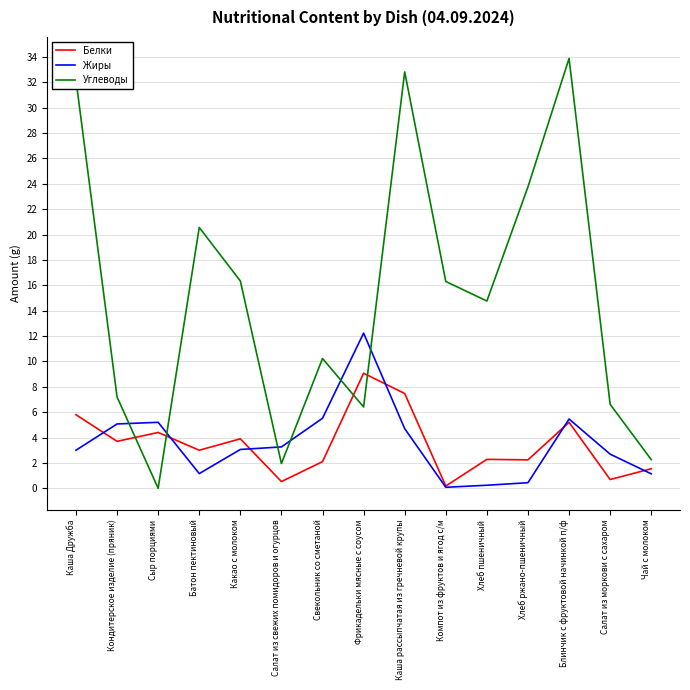

What are all the series names shown in the legend?

Белки, Жиры, Углеводы